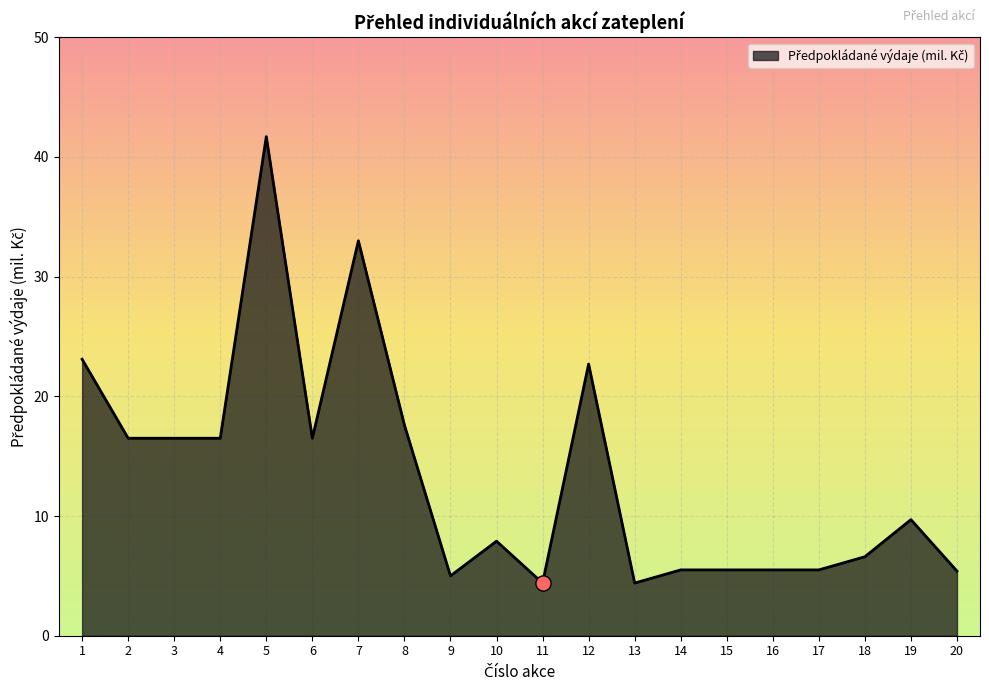

What is the change in value from 9 to 20?

+0.4